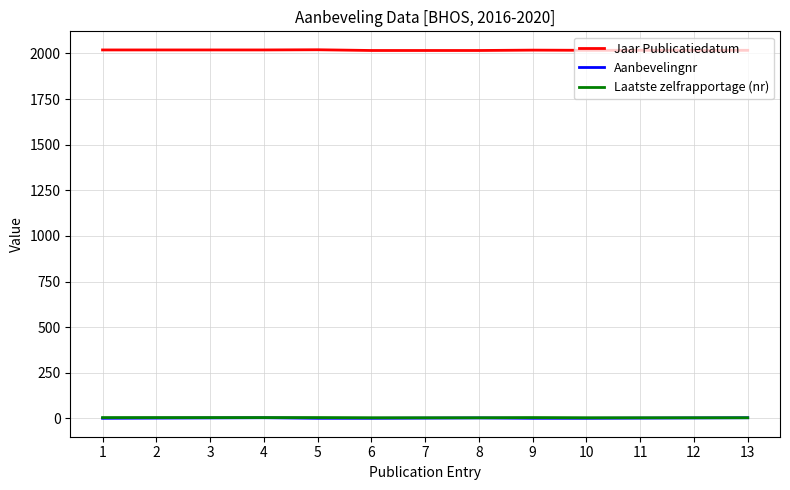

True or false: Jaar Publicatiedatum and Aanbevelingnr intersect in this chart.

False